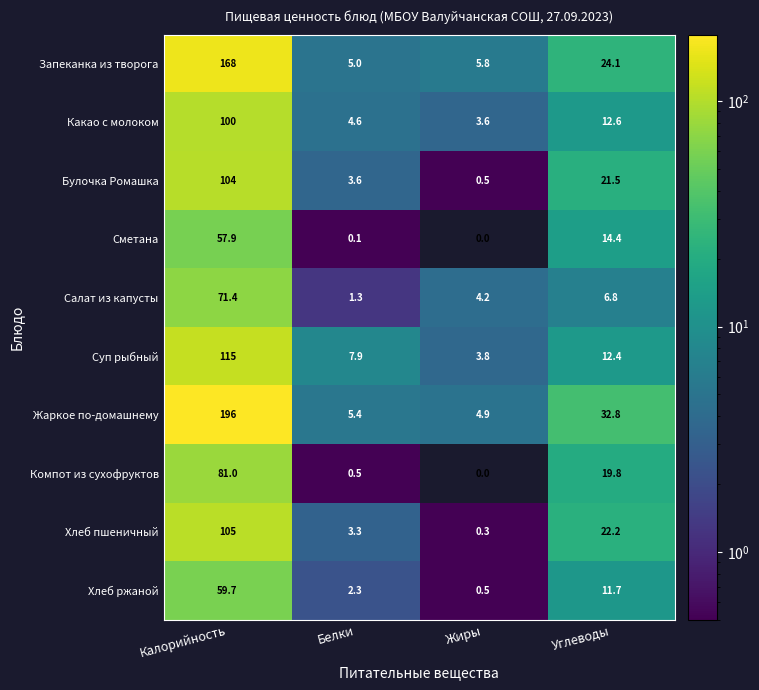

Rank the series at Белки from lowest to highest value.

Сметана, Компот из сухофруктов, Салат из капусты, Хлеб ржаной, Хлеб пшеничный, Булочка Ромашка, Какао с молоком, Запеканка из творога, Жаркое по-домашнему, Суп рыбный